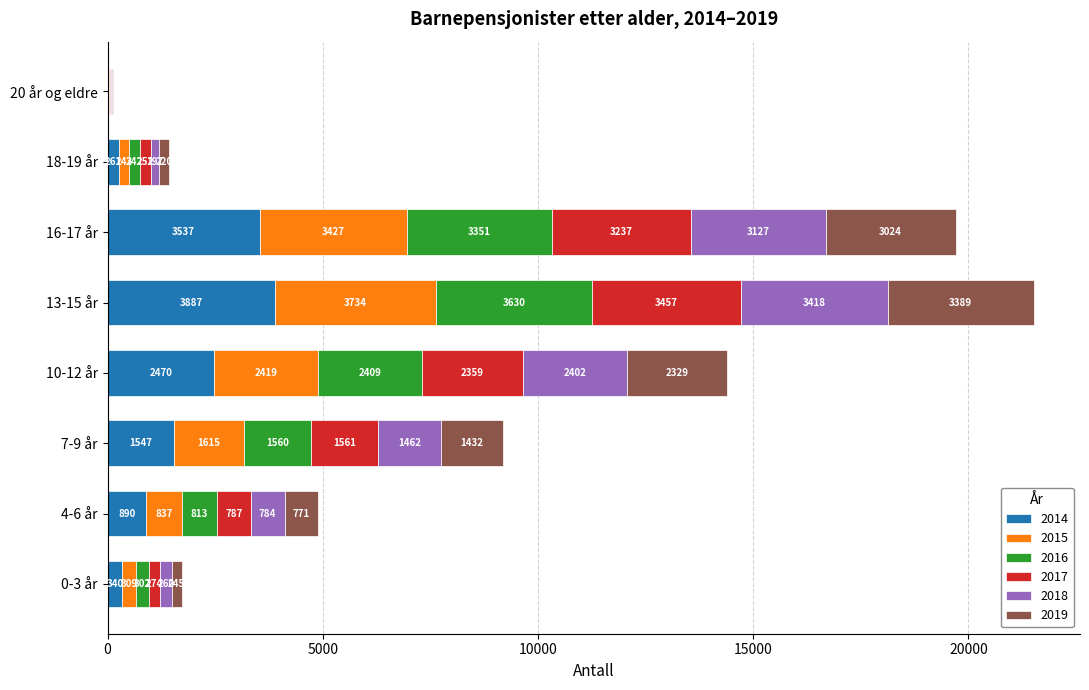

At which label does 2014 reach its peak?

13-15 år